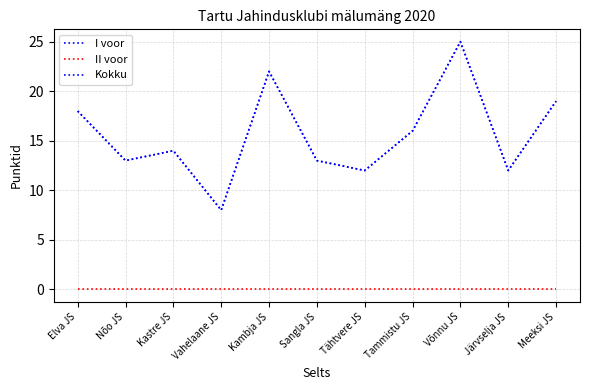

True or false: Kokku has more than 2 interior local peaks.

True